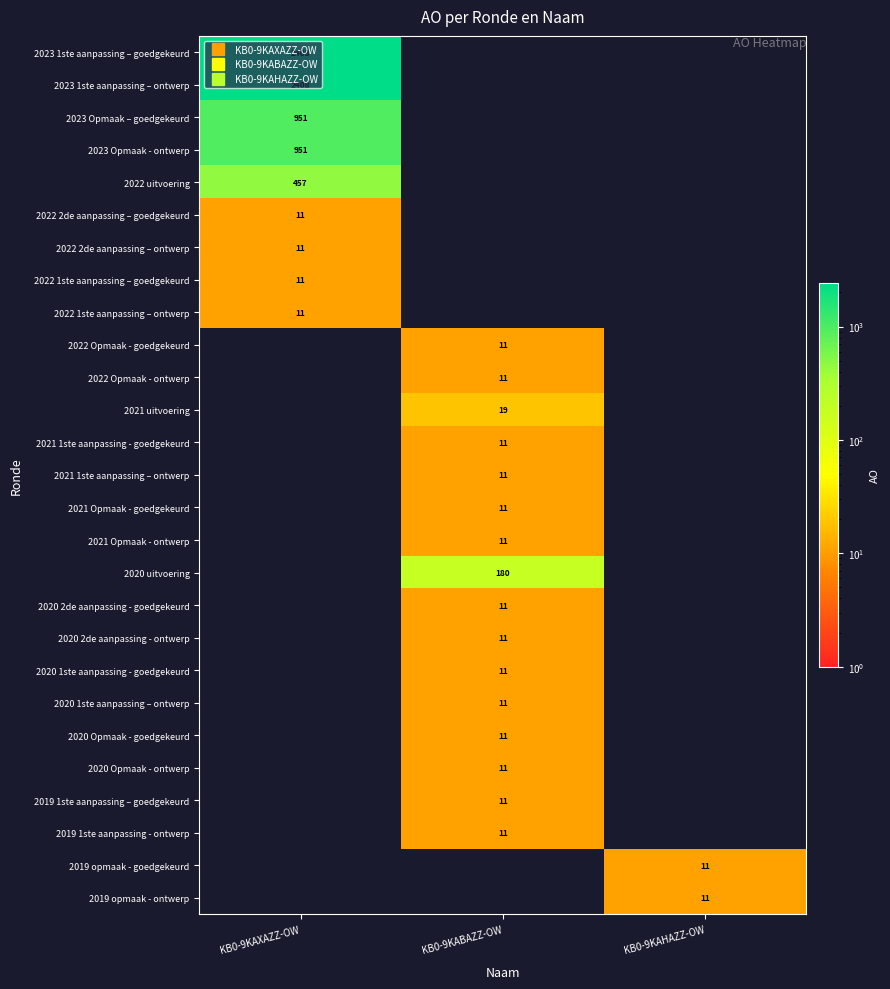

Is it true that 2022 1ste aanpassing – ontwerp equals -3 at KB0-9KABAZZ-OW?

False